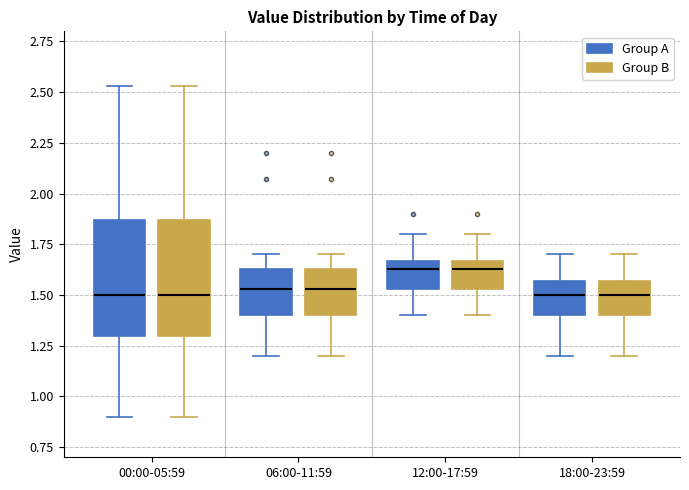

Reading left to right, transcribe this box plot: for each box, give where its median line is, the range the box spans, and where its two whiskers end, as read against the y-axis. The values are not printed on the chart, so give them approximately, as read against the axis.

00:00-05:59 (Group A): median 1.50, box 1.30 to 1.85, whiskers 0.90 to 2.55
00:00-05:59 (Group B): median 1.50, box 1.30 to 1.85, whiskers 0.90 to 2.55
06:00-11:59 (Group A): median 1.55, box 1.40 to 1.65, whiskers 1.20 to 1.70
06:00-11:59 (Group B): median 1.55, box 1.40 to 1.65, whiskers 1.20 to 1.70
12:00-17:59 (Group A): median 1.65 (just below the box's upper edge), box 1.55 to 1.65, whiskers 1.40 to 1.80
12:00-17:59 (Group B): median 1.65 (just below the box's upper edge), box 1.55 to 1.65, whiskers 1.40 to 1.80
18:00-23:59 (Group A): median 1.50, box 1.40 to 1.55, whiskers 1.20 to 1.70
18:00-23:59 (Group B): median 1.50, box 1.40 to 1.55, whiskers 1.20 to 1.70